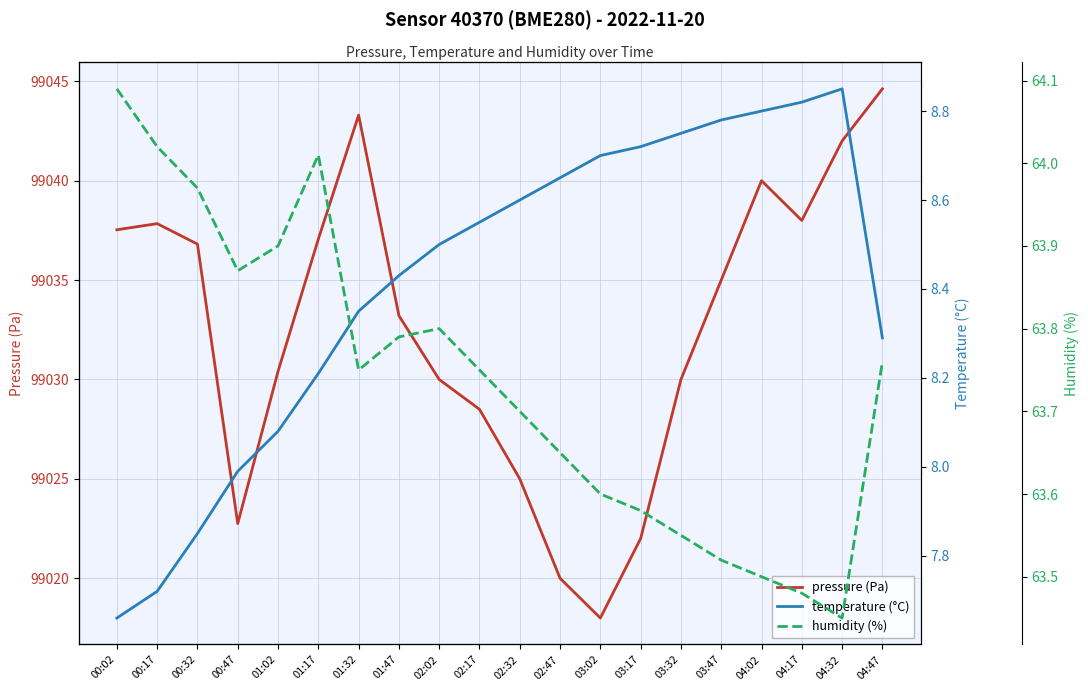

What is the total value across all series at 00:47?

99094.6